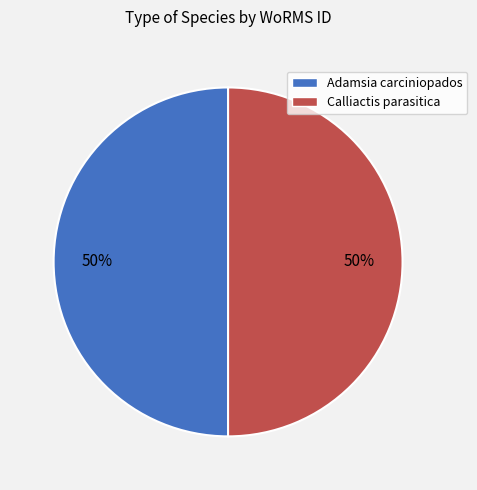

To the nearest percent, what is the average slice percentage?

50%